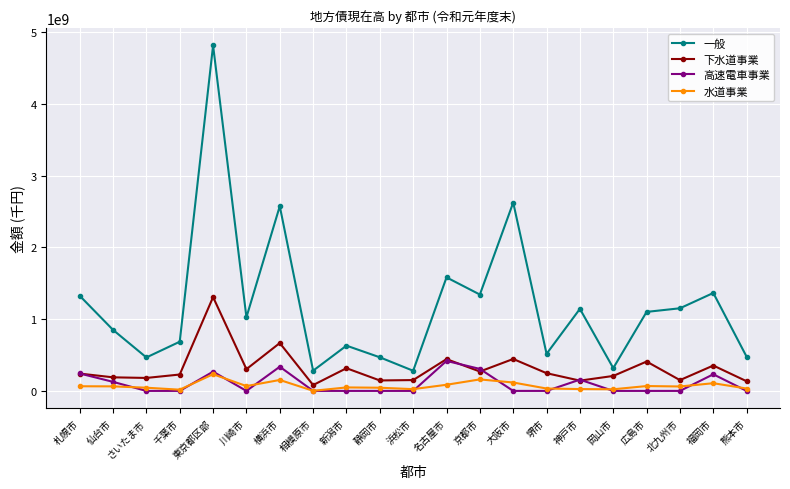

True or false: 水道事業 and 一般 intersect in this chart.

False